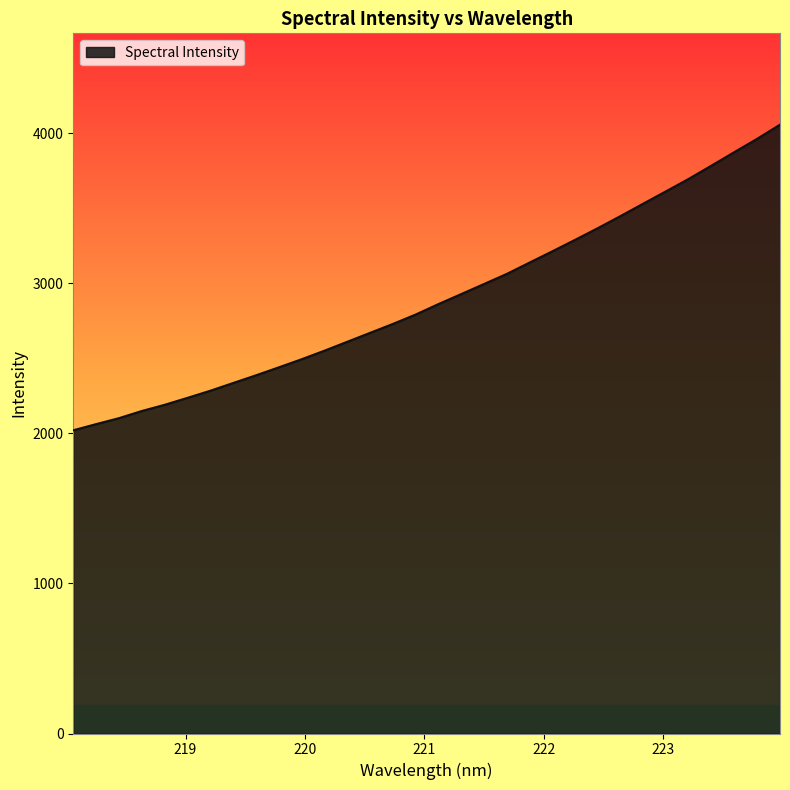

How many lines are shown in the chart?

1